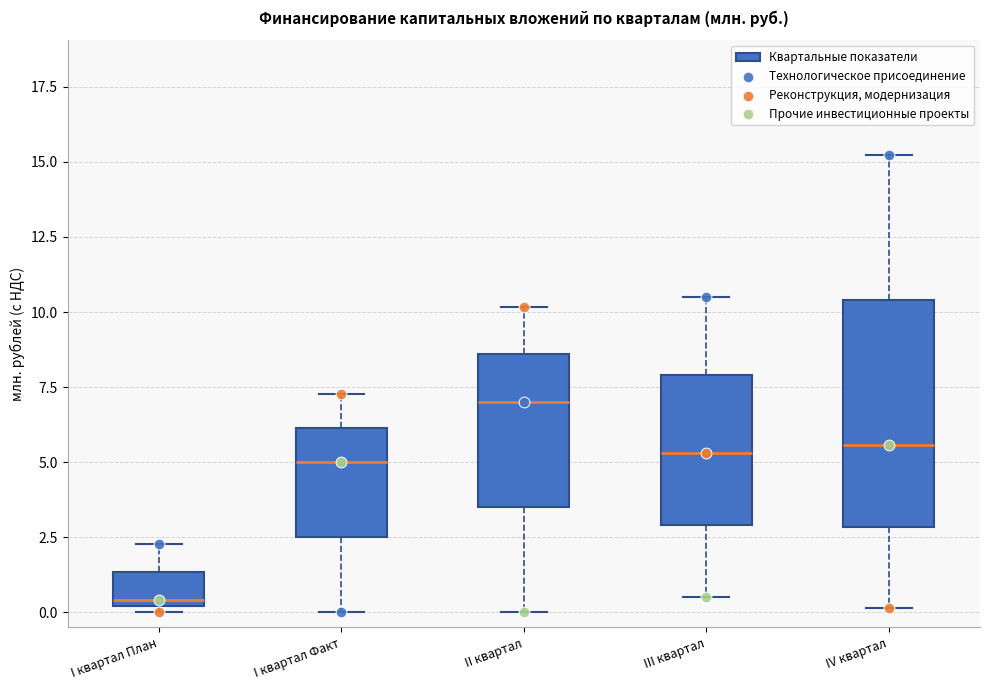

Where is the upper edge of the box for I квартал Факт on the y-axis? The values are not printed on the chart, so give them approximately, as read against the axis.

6.0